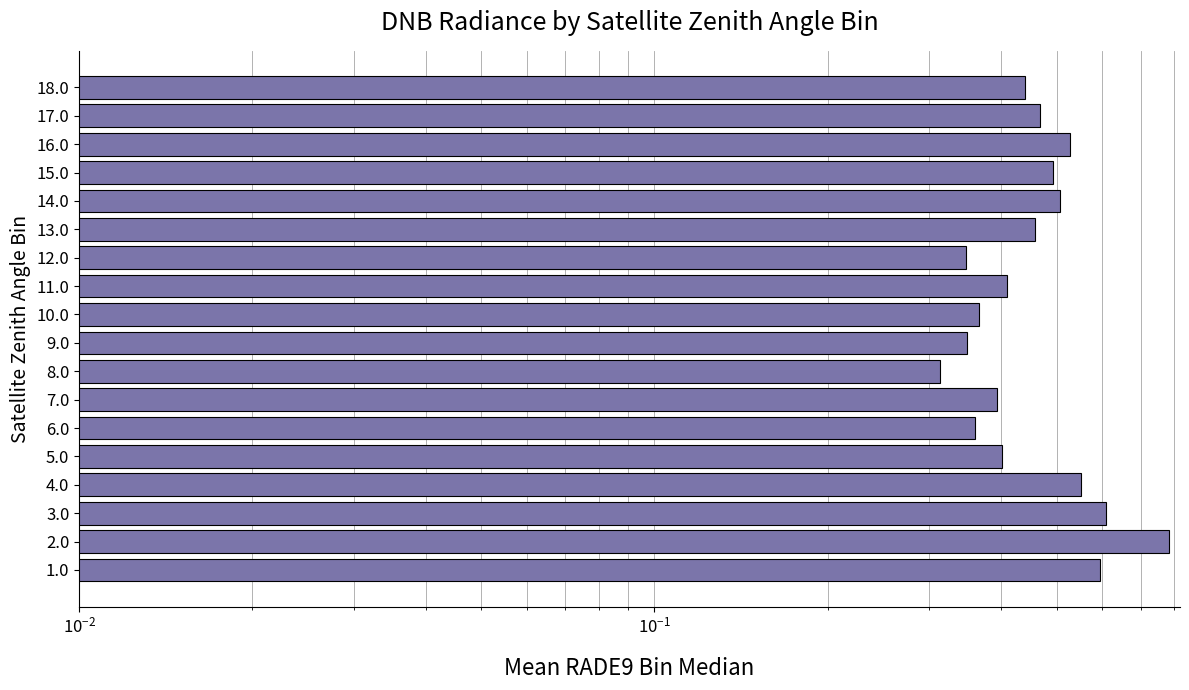

How many values are between 0 and 1?

18